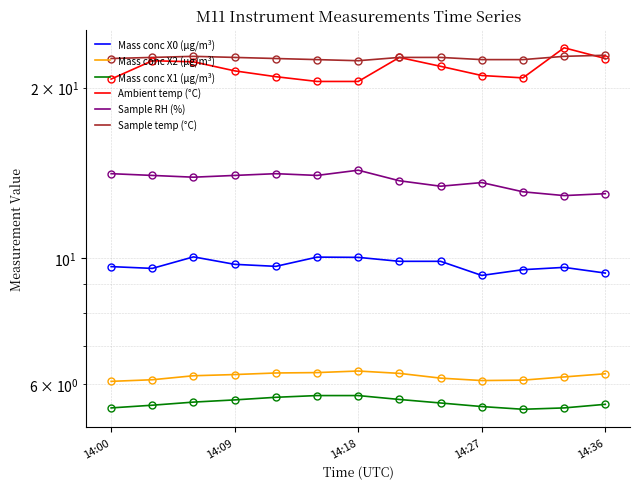

List the series in order of their peak value, highest first.

Ambient temp (°C), Sample temp (°C), Sample RH (%), Mass conc X0 (μg/m³), Mass conc X2 (μg/m³), Mass conc X1 (μg/m³)